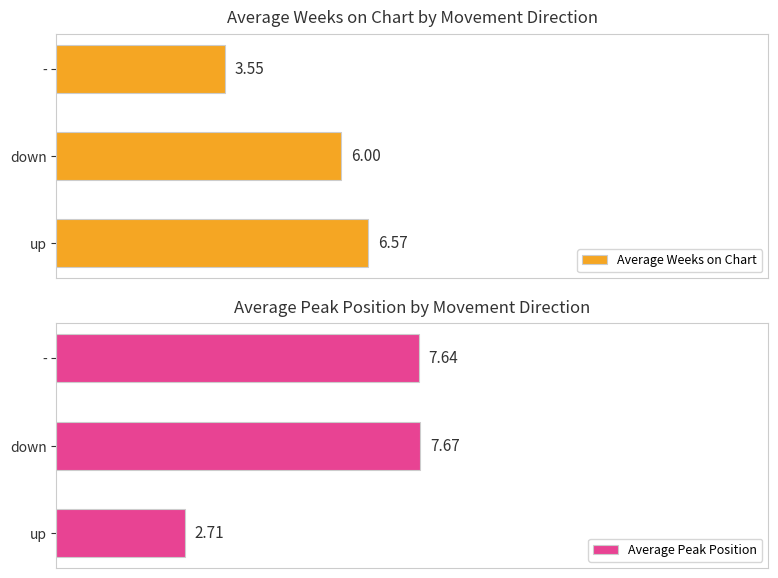

Which category has the lowest value in the Average Weeks on Chart series?

-